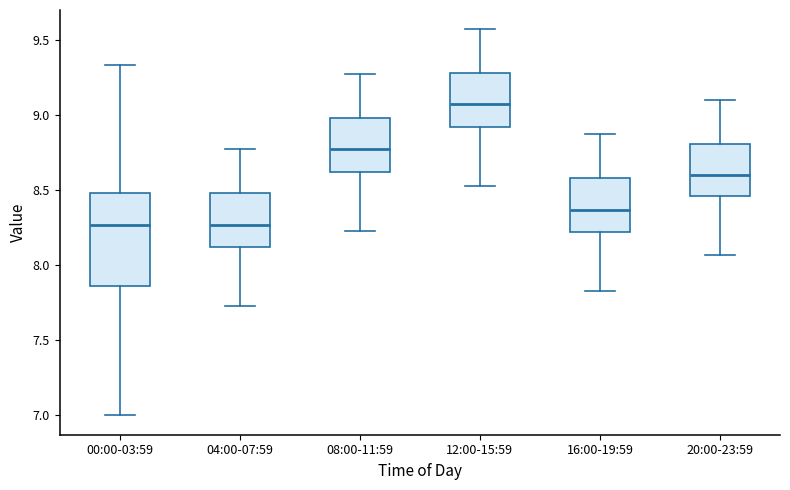

Reading left to right, read every box against the y-axis: the position of its median line, the range the box covers, and the ends of its whiskers. The values are not printed on the chart, so give them approximately, as read against the axis.

00:00-03:59: median 8.25, box 7.85 to 8.50, whiskers 7.00 to 9.35
04:00-07:59: median 8.25, box 8.10 to 8.50, whiskers 7.75 to 8.75
08:00-11:59: median 8.75, box 8.60 to 9.00, whiskers 8.25 to 9.25
12:00-15:59: median 9.05, box 8.90 to 9.30, whiskers 8.55 to 9.55
16:00-19:59: median 8.35, box 8.20 to 8.60, whiskers 7.85 to 8.85
20:00-23:59: median 8.60, box 8.45 to 8.80, whiskers 8.05 to 9.10